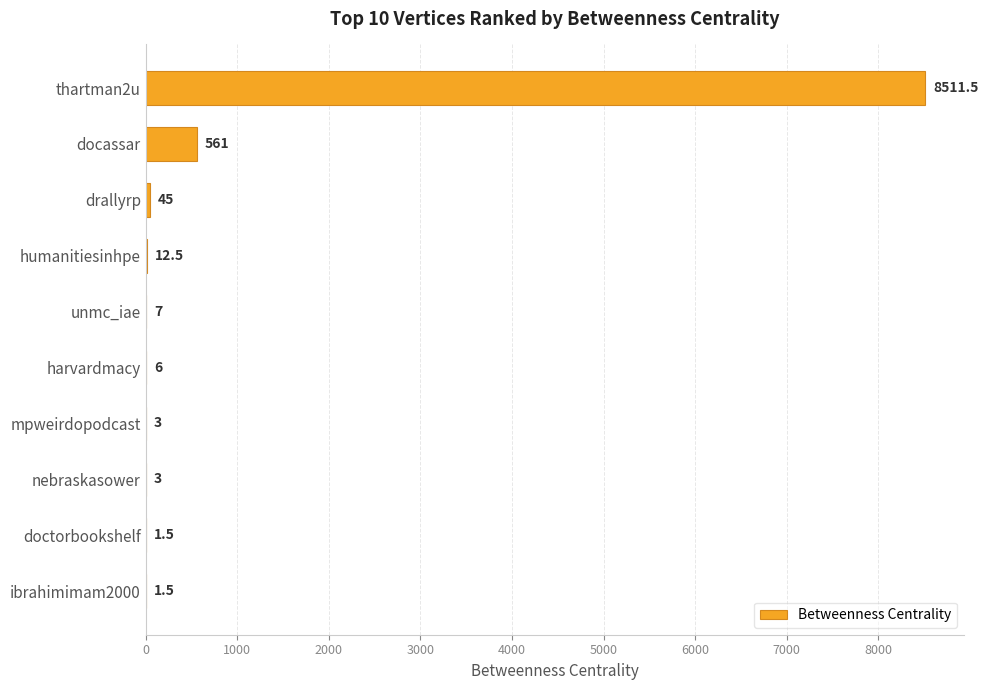

Which has a higher value, unmc_iae or thartman2u?

thartman2u